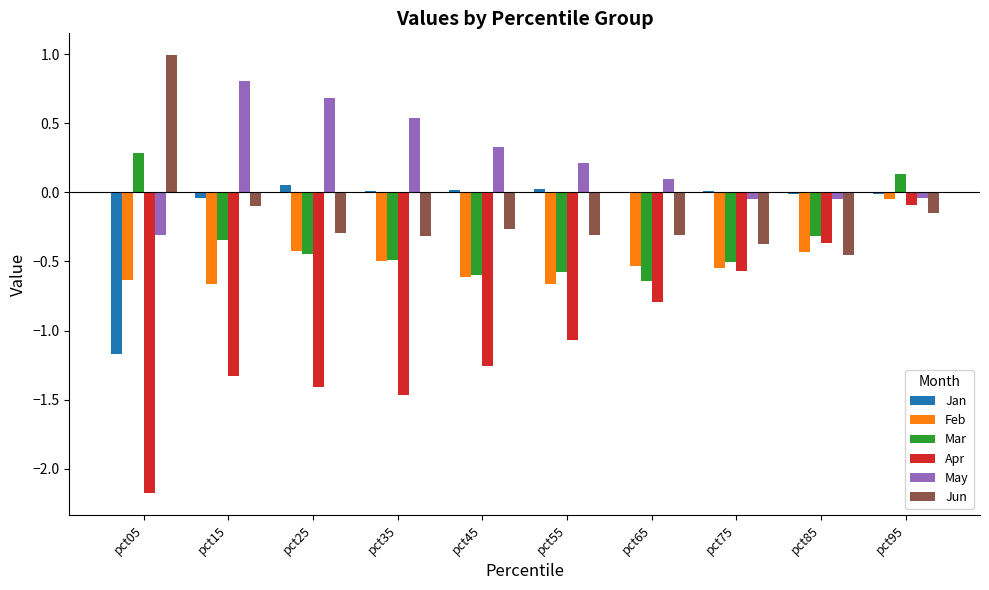

Are the bars horizontal?

No